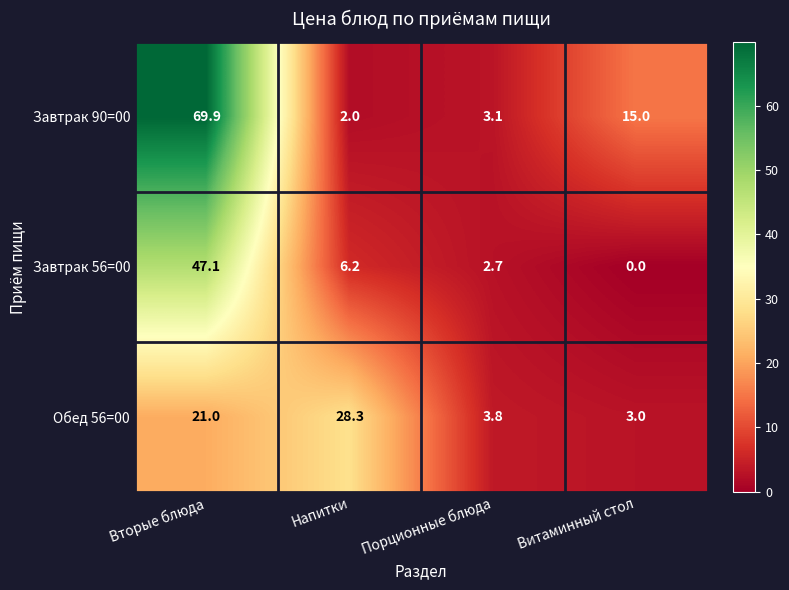

Reading left to right, transcribe all the data shown in this chart.

Завтрак 90=00: 69.9	2.0	3.1	15.0
Завтрак 56=00: 47.1	6.2	2.7	0.0
Обед 56=00: 21.0	28.3	3.8	3.0